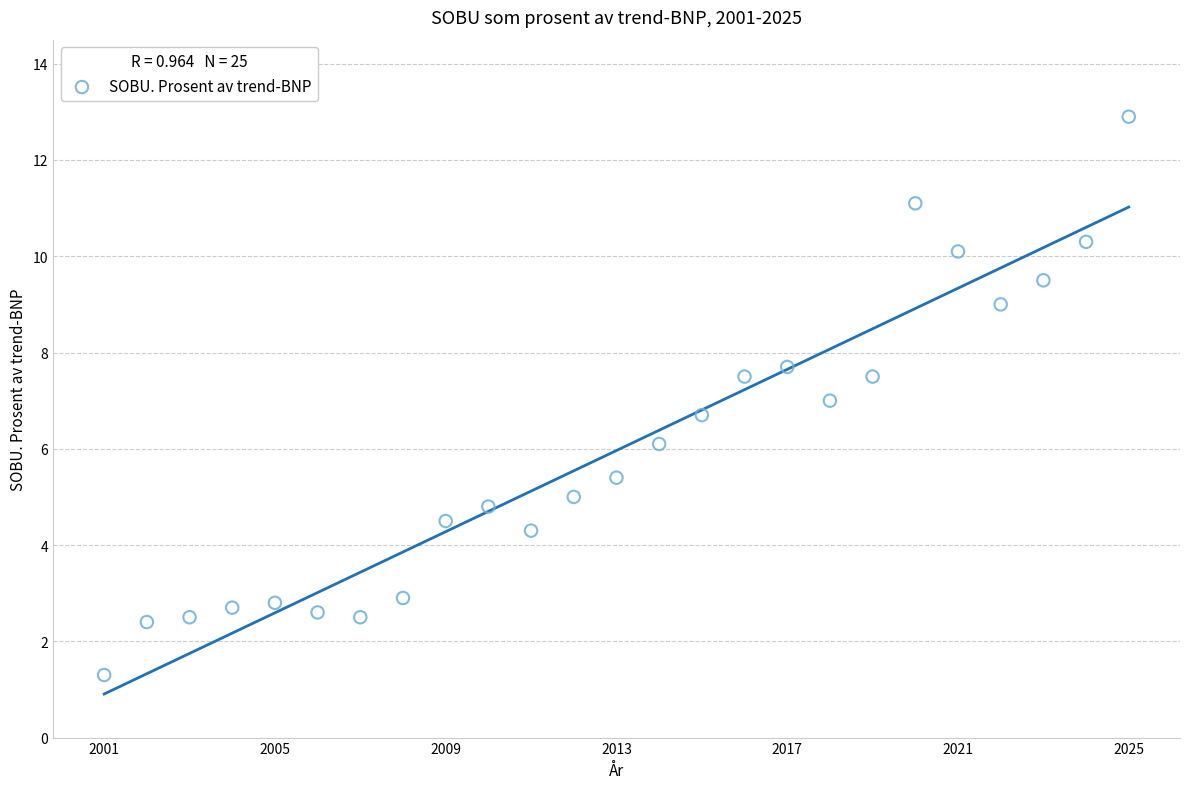

What is the range of Y values (max minus min)?

11.6